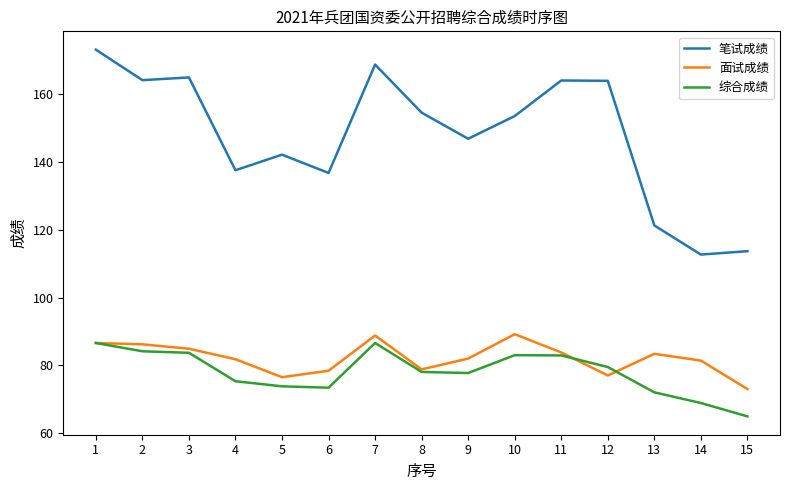

At 4, list the series in order from smallest to largest.

综合成绩, 面试成绩, 笔试成绩